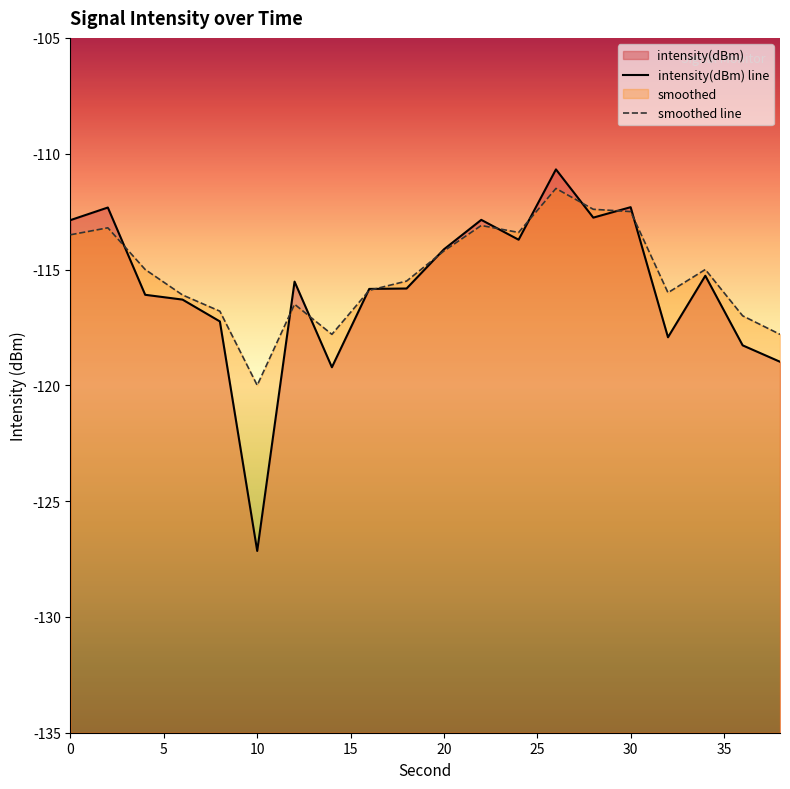

Which series has the largest total across all categories?

smoothed